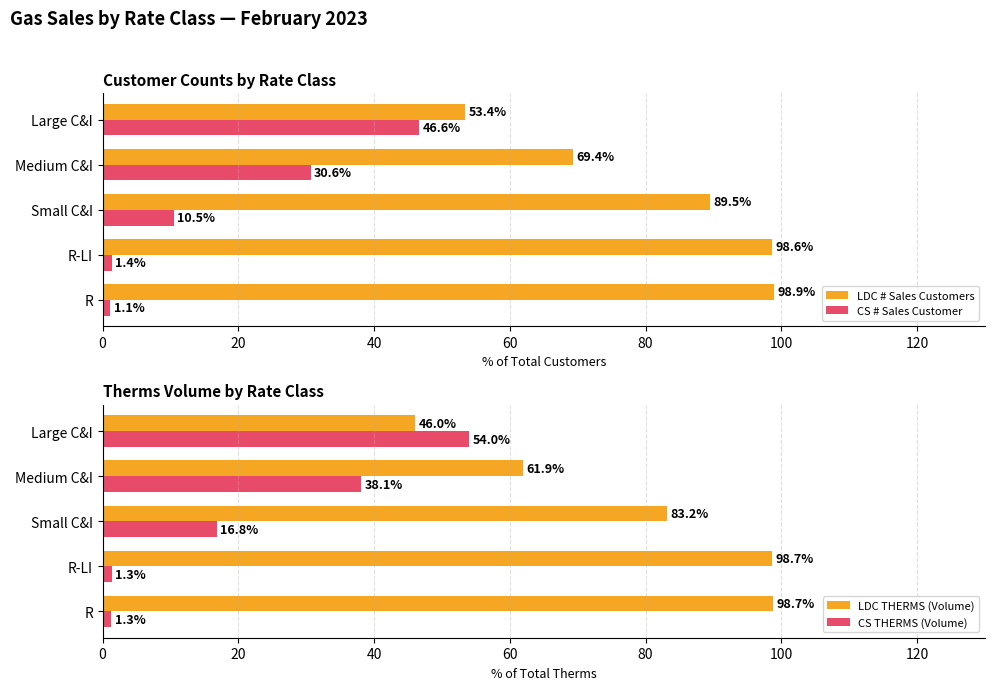

Which series has the largest range (max minus min)?

CS THERMS (Volume)